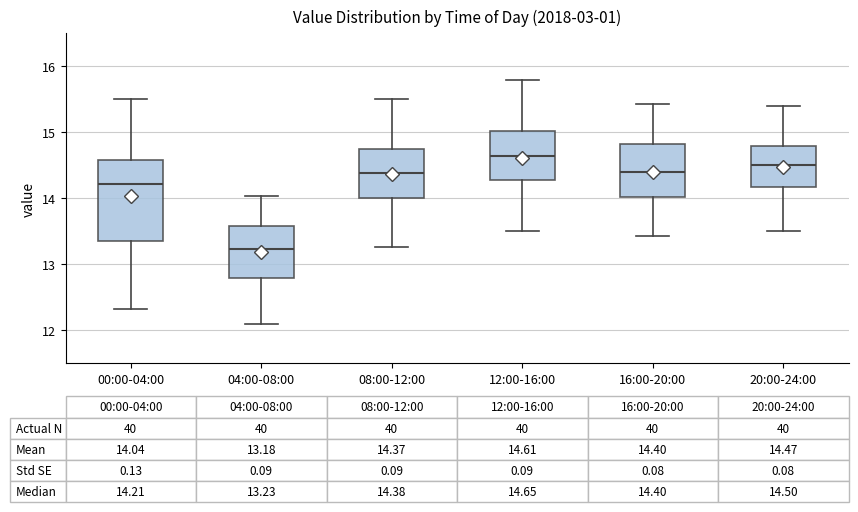

Which box has the highest median line?

12:00-16:00